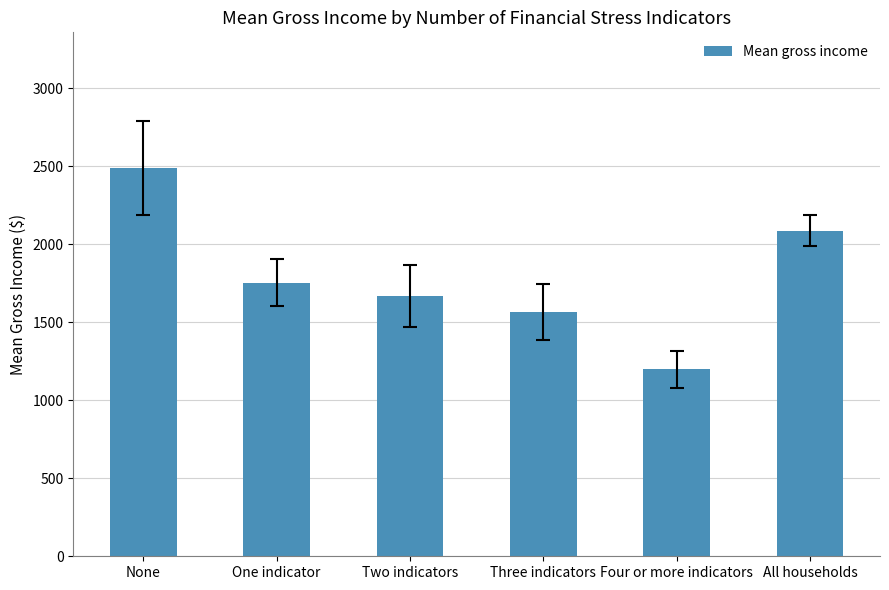

What is the difference between the second highest and second lowest values?

521